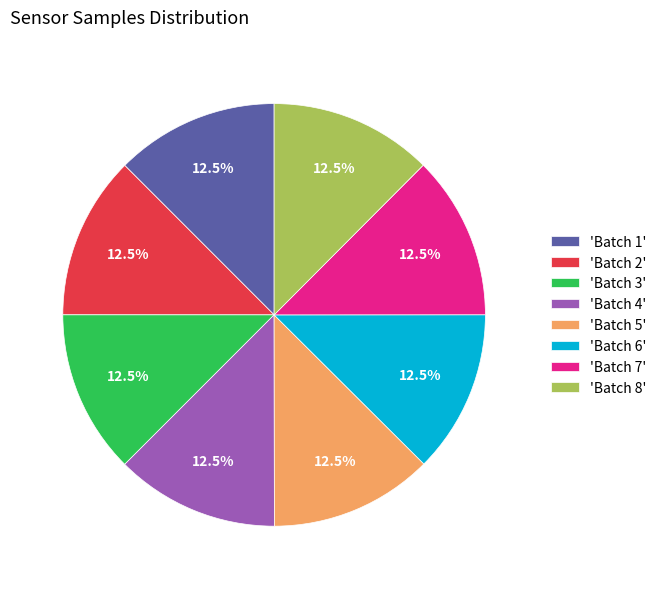

Approximately how many times larger is the value at 'Batch 1' compared to 'Batch 2'?

1.0